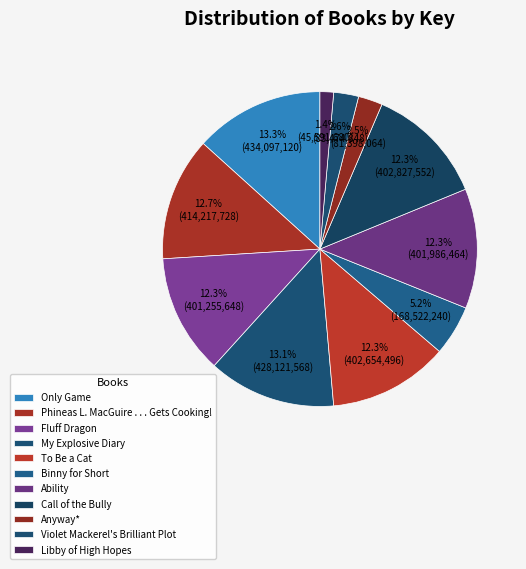

How many slices are in this pie chart?

11